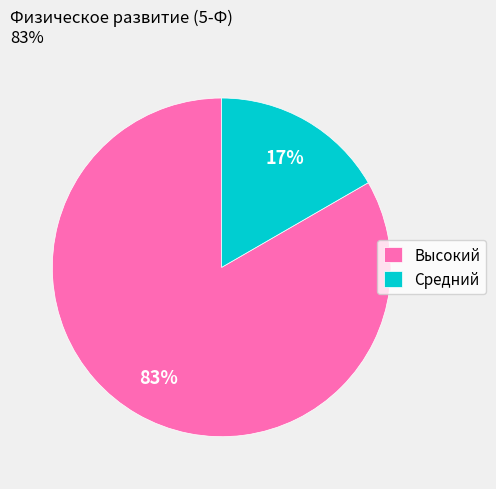

Is it true that Высокий is 96% of the pie?

False